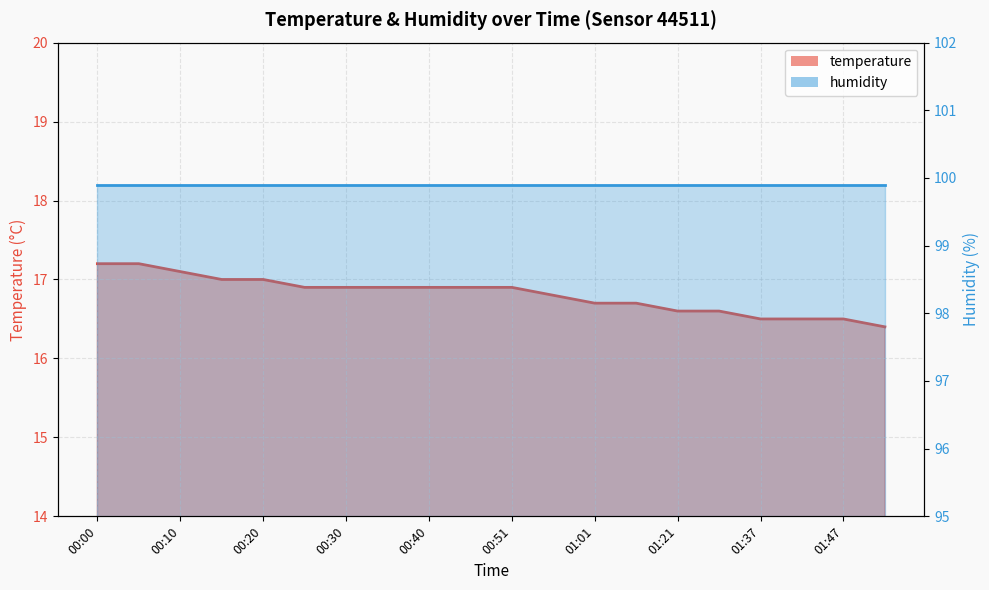

What is the change in value from 00:40 to 00:56?

-0.1